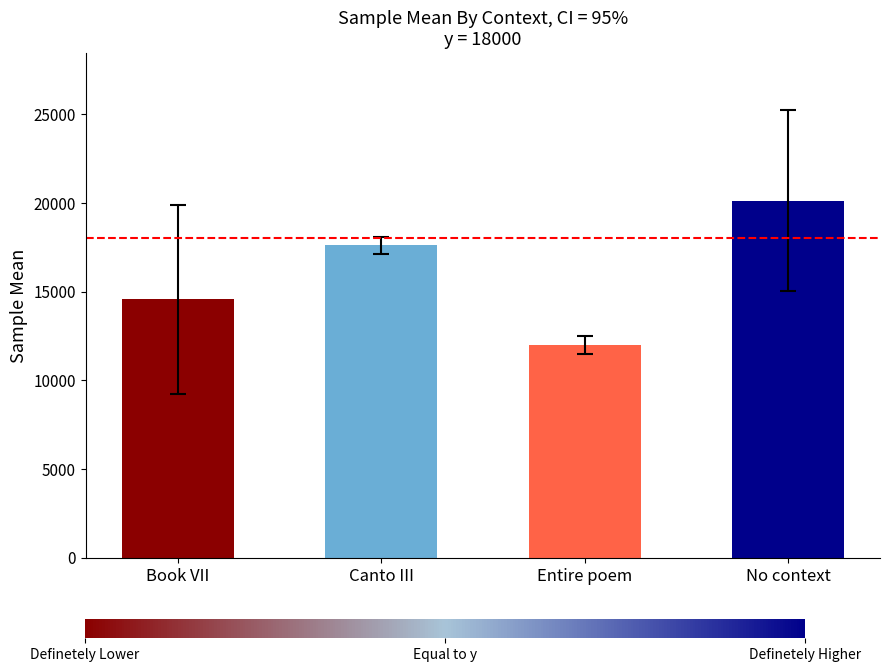

What is the change in value from Canto III to No context?

+2521.4